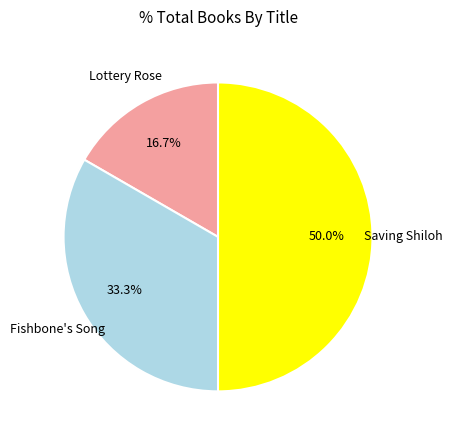

What is the ratio of the value at Lottery Rose to the value at Fishbone's Song?

0.5